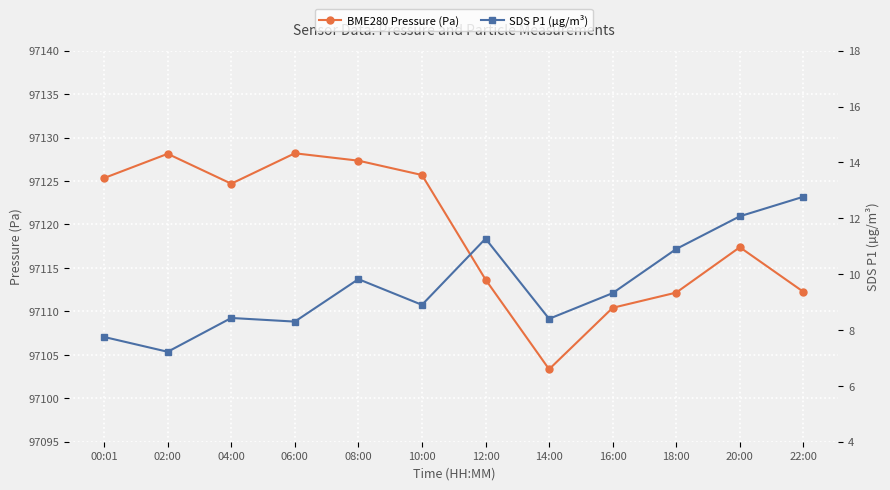

What is the highest value of the BME280 Pressure (Pa) series?

97128.2